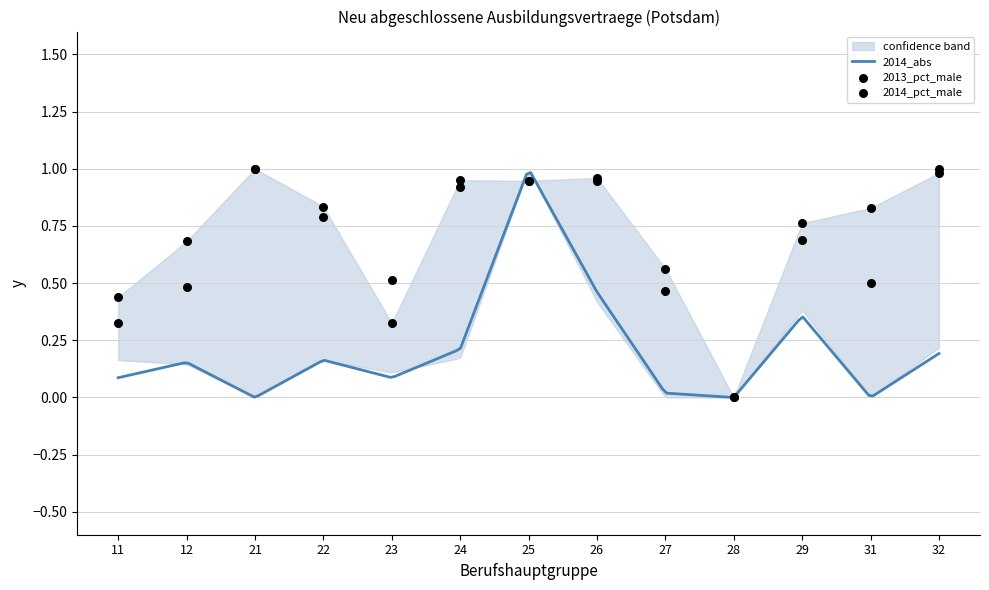

Which series contains the lowest Y value?

2014_pct_male